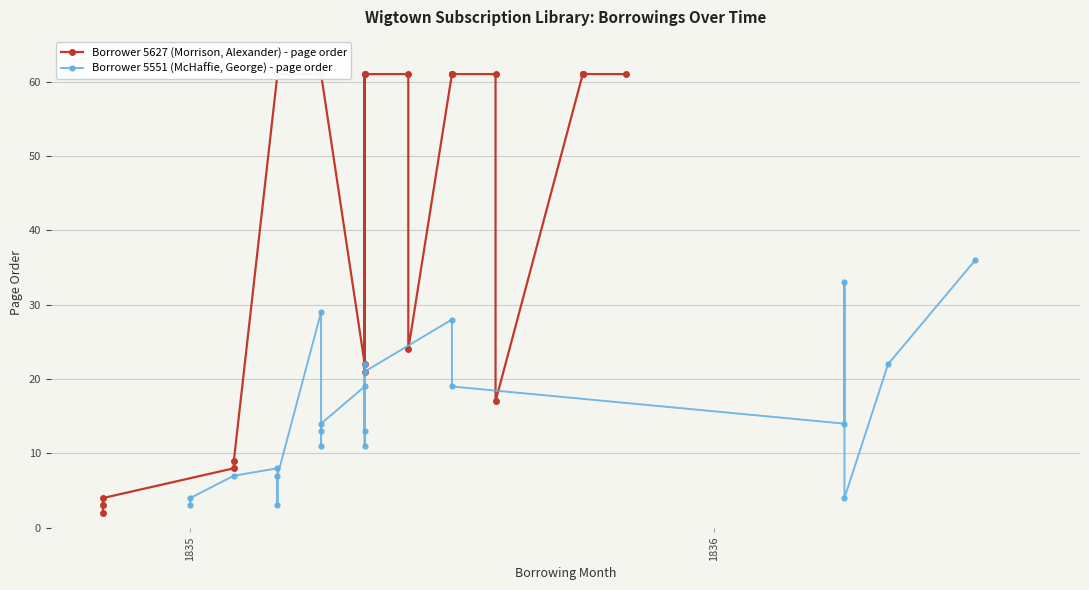

Reading left to right, list all the values displayed in this chart.

Borrower 5627 (Morrison, Alexander) - page order: 2	3	4	8	9	61	61	22	61	21	61	61	24	61	61	61	61	17	61	61	61	61
Borrower 5551 (McHaffie, George) - page order: 3	4	7	8	3	7	29	11	13	14	19	13	22	11	21	28	19	14	33	4	22	36